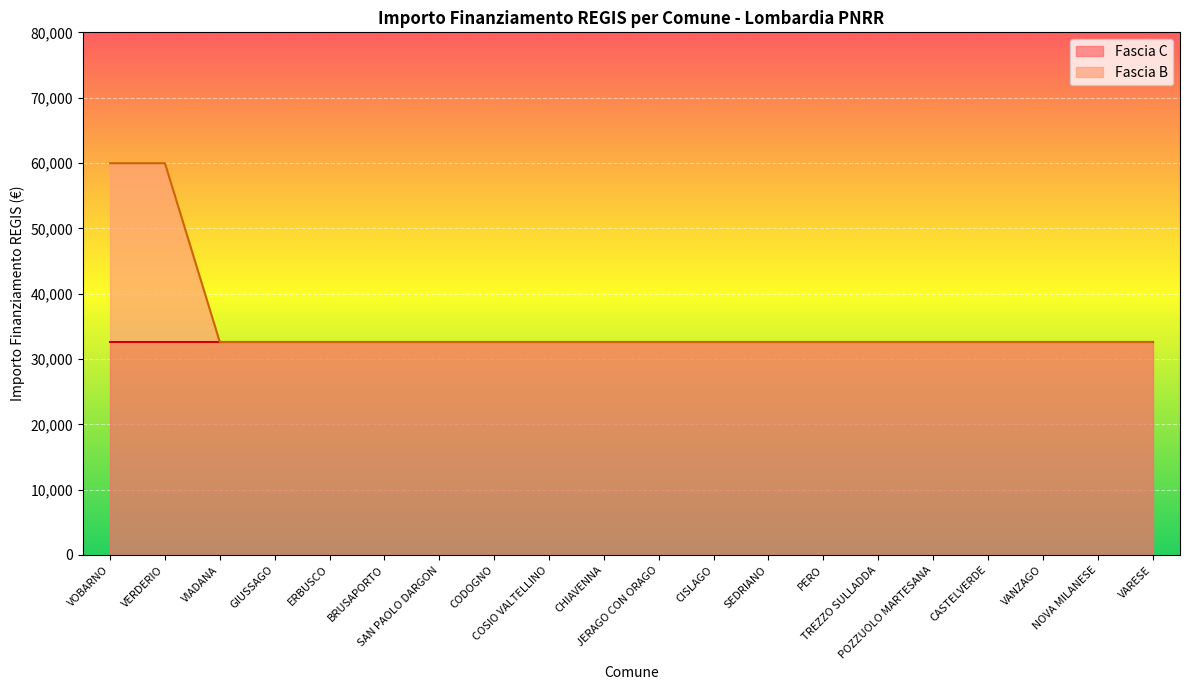

What is the approximate value at VANZAGO, to the nearest 50?

32600